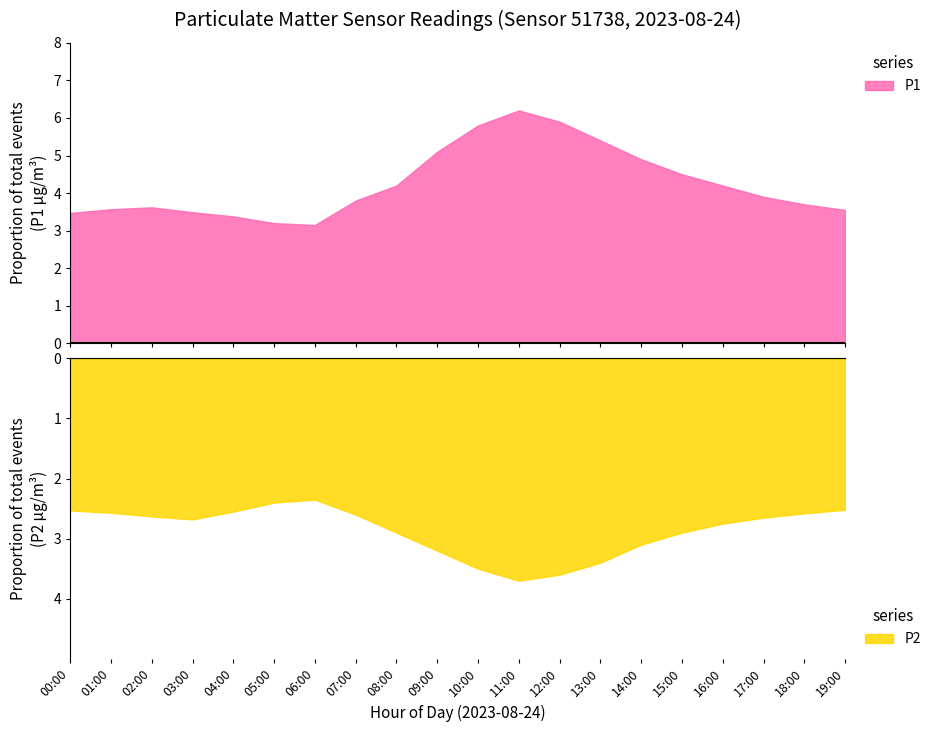

True or false: P1 and P2 intersect in this chart.

False